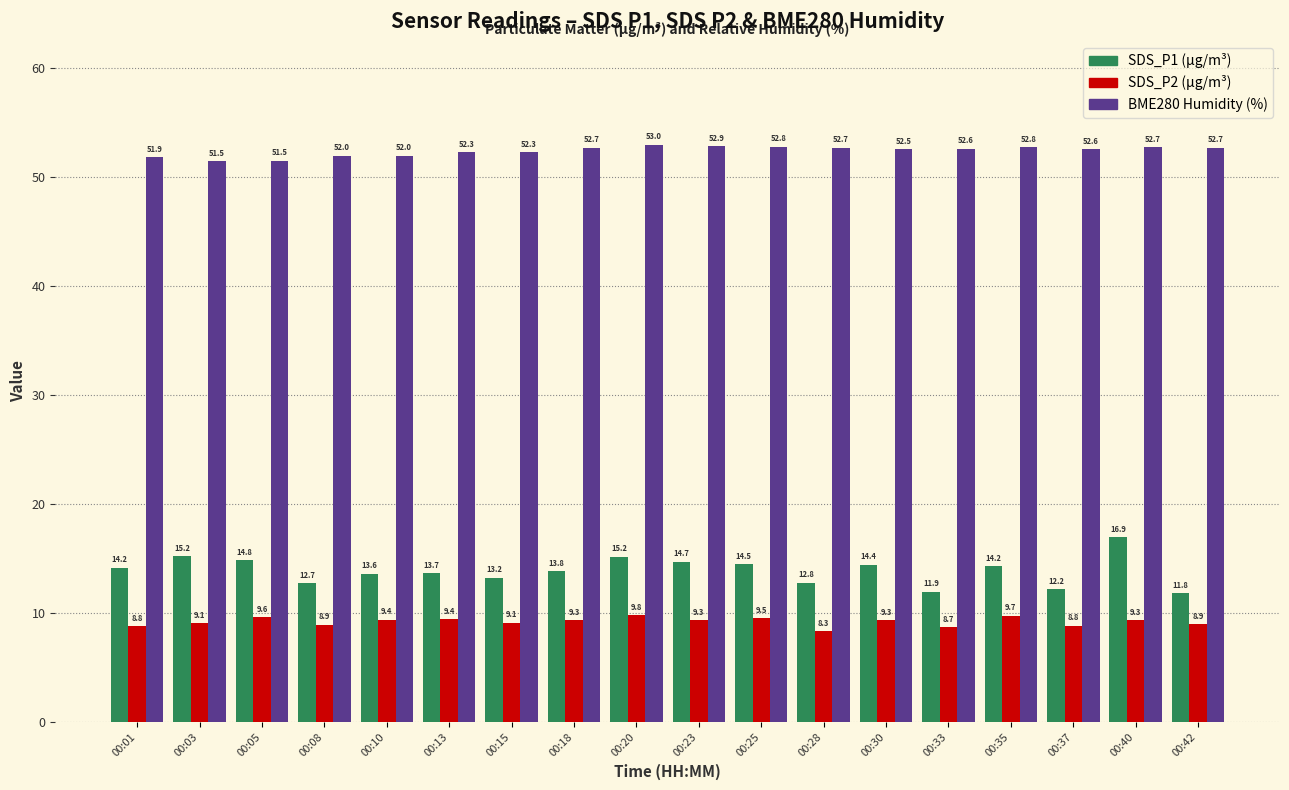

What is the total value across all series at 00:33?

73.2